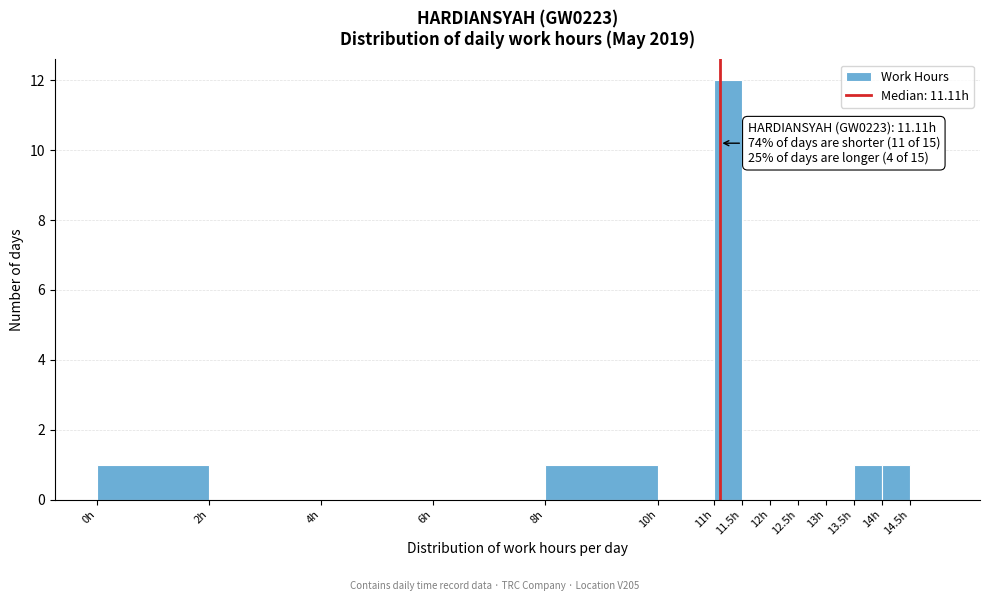

Which range on the x-axis has the tallest bar?

11.0 to 11.5